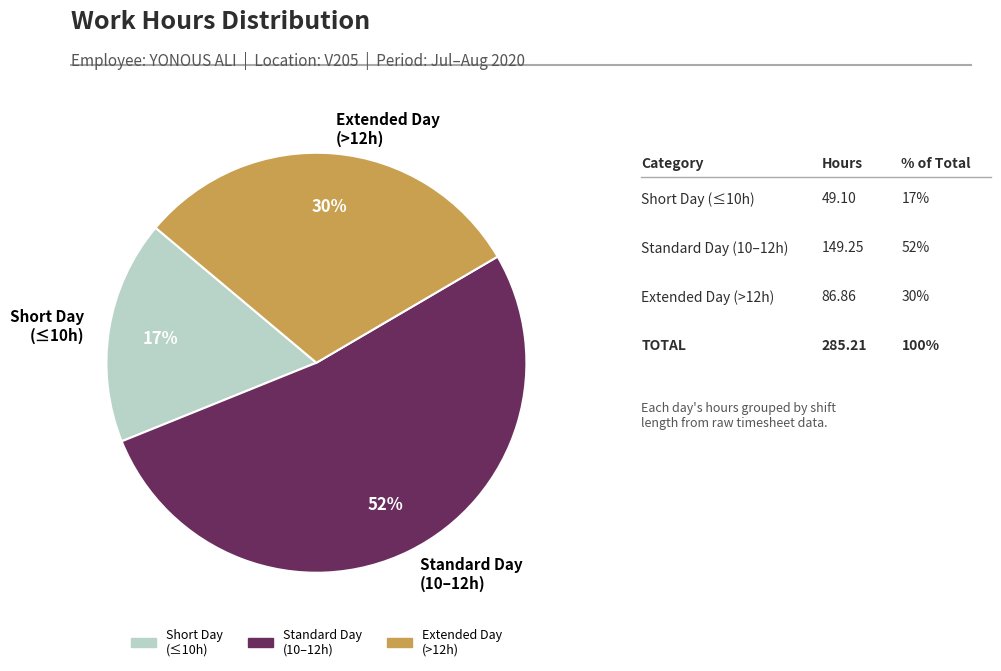

How many segments does this pie chart have?

3